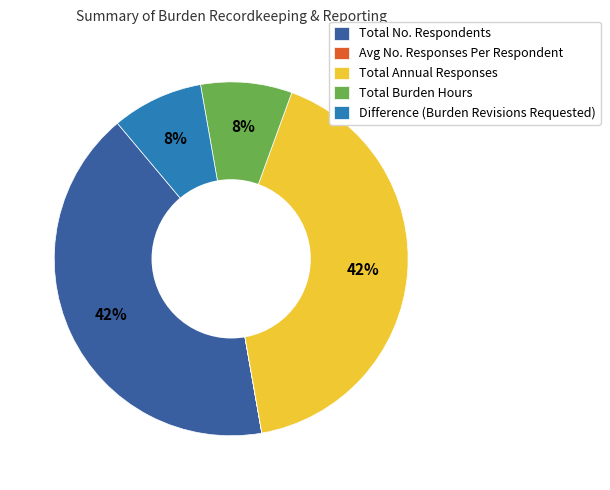

To the nearest percent, what portion does Total Burden Hours represent?

8%